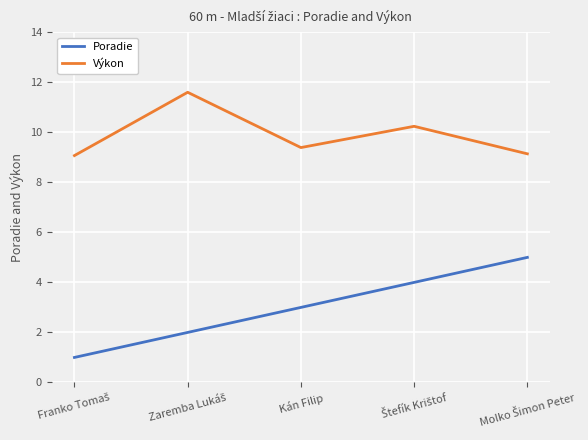

Rank the series by their average value, from lowest to highest.

Poradie, Výkon